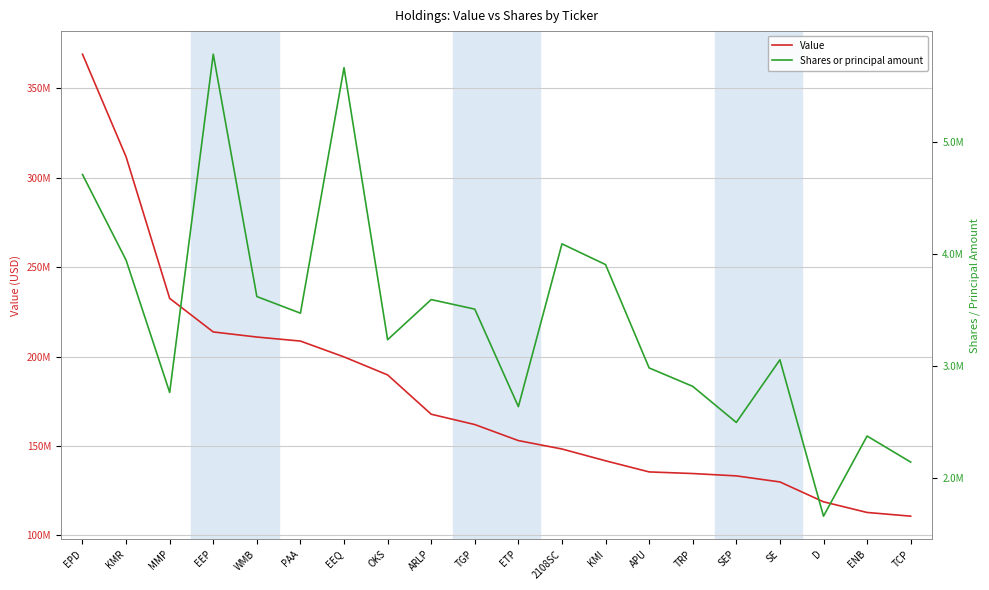

True or false: Value and Shares or principal amount intersect in this chart.

False